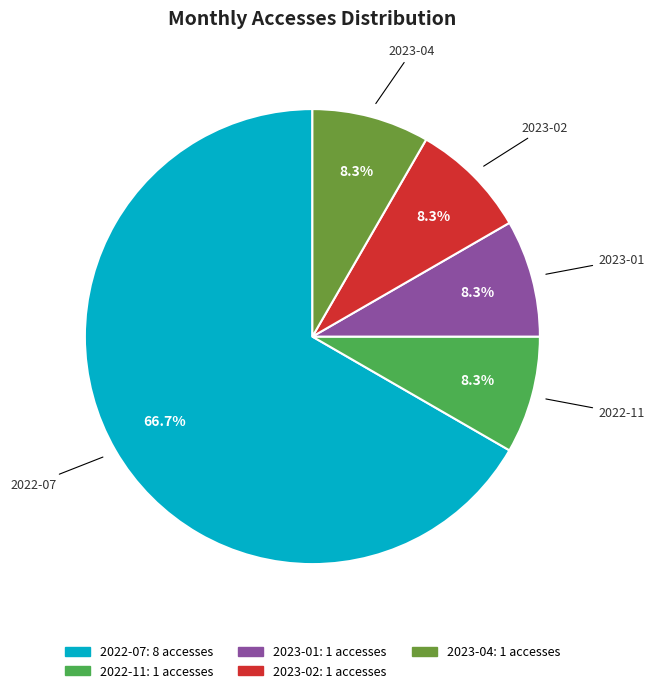

To the nearest percent, what portion does 2022-07 represent?

67%